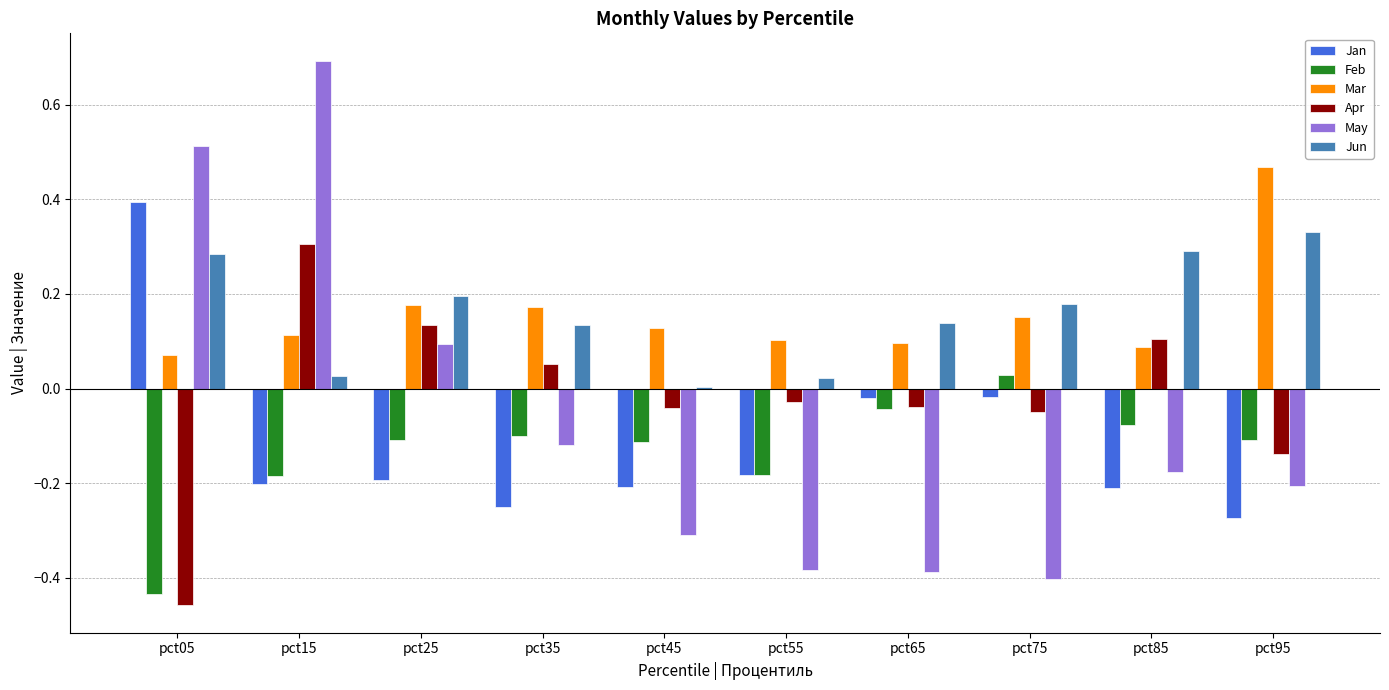

What is the greatest value displayed?

0.7